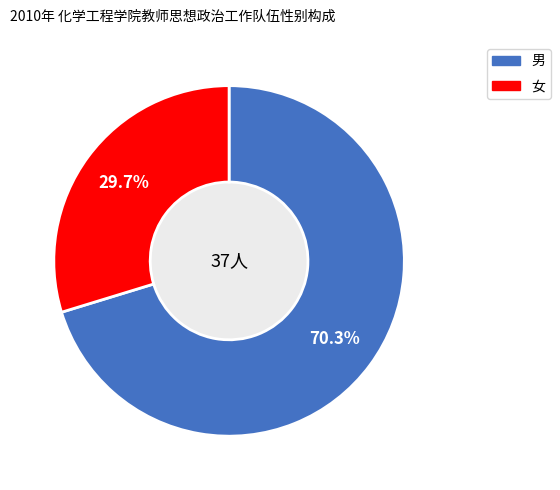

Do 女 and 男 together represent more than half of the pie?

Yes